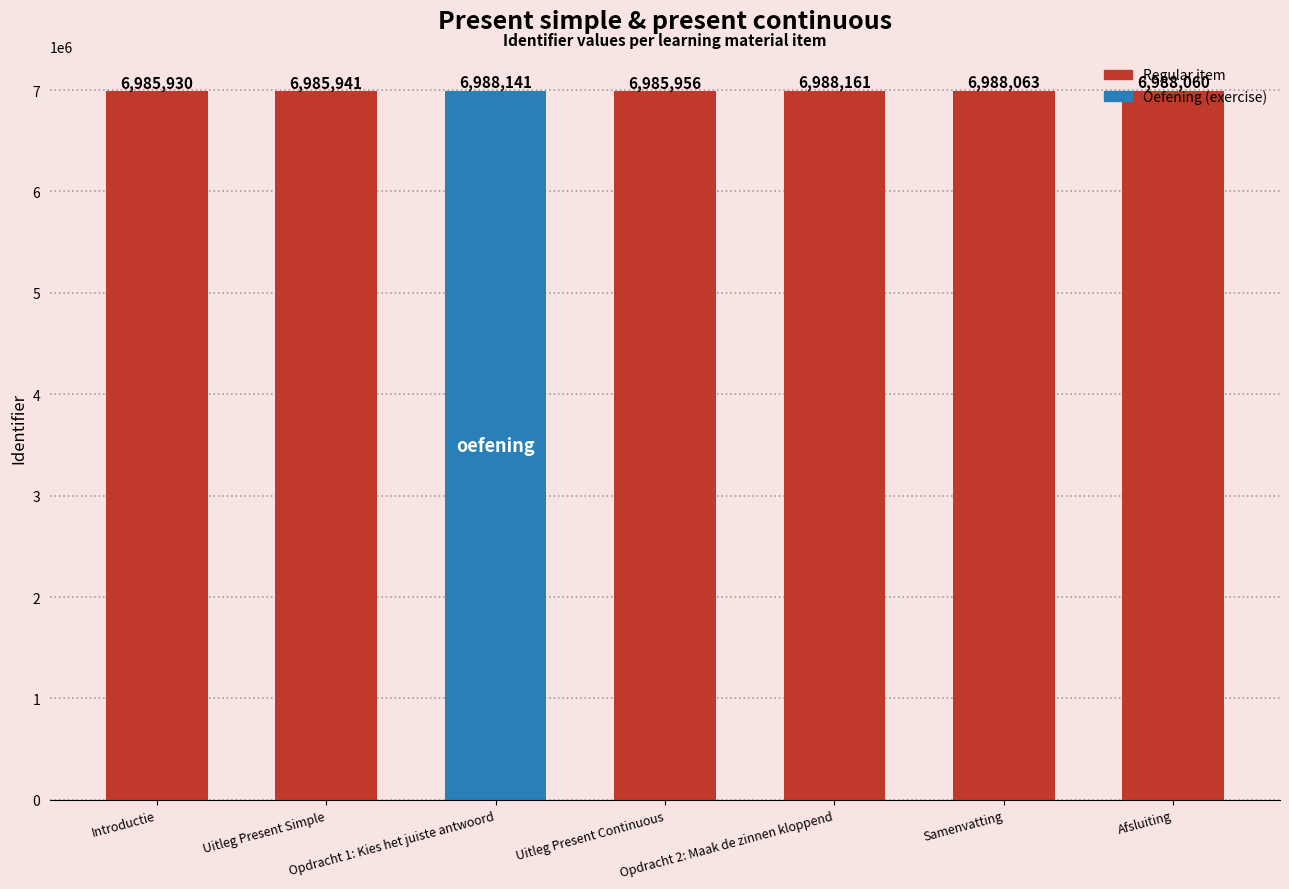

Reading right to left, transcribe all the data shown in this chart.

Afsluiting=6988060	Samenvatting=6988063	Opdracht 2: Maak de zinnen kloppend=6988161	Uitleg Present Continuous=6985956	Opdracht 1: Kies het juiste antwoord=6988141	Uitleg Present Simple=6985941	Introductie=6985930